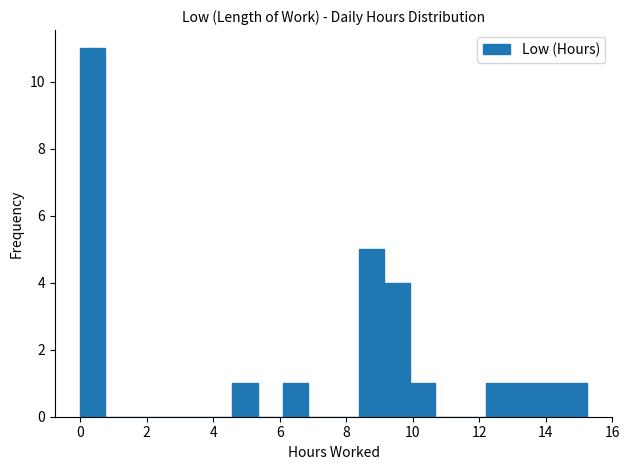

Around what value on the x-axis is the tallest bar? Give the approximate position of its centre, as read against the axis.

0.4